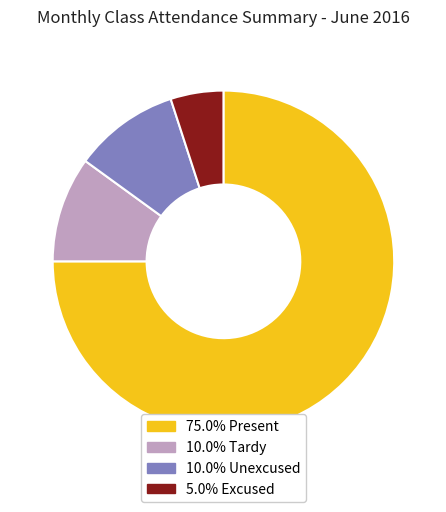

Does any single category account for the majority?

Yes